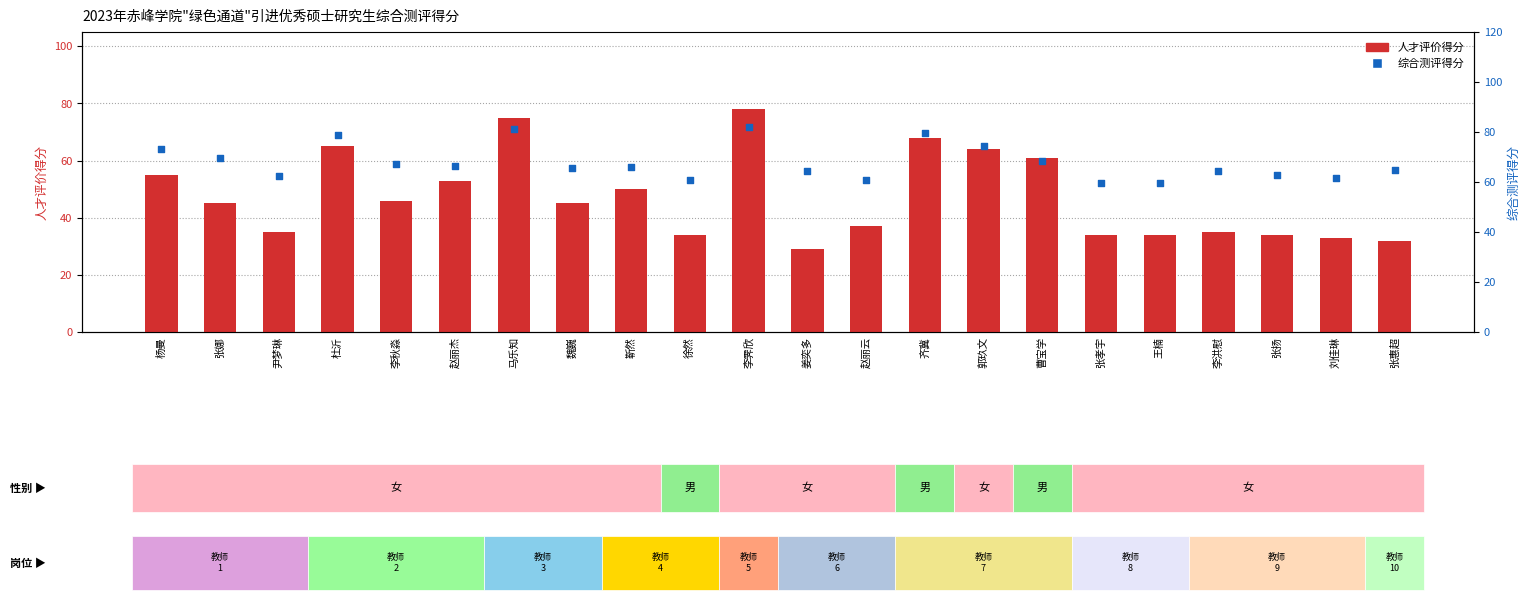

Which series has the largest Y range (max minus min)?

人才评价得分